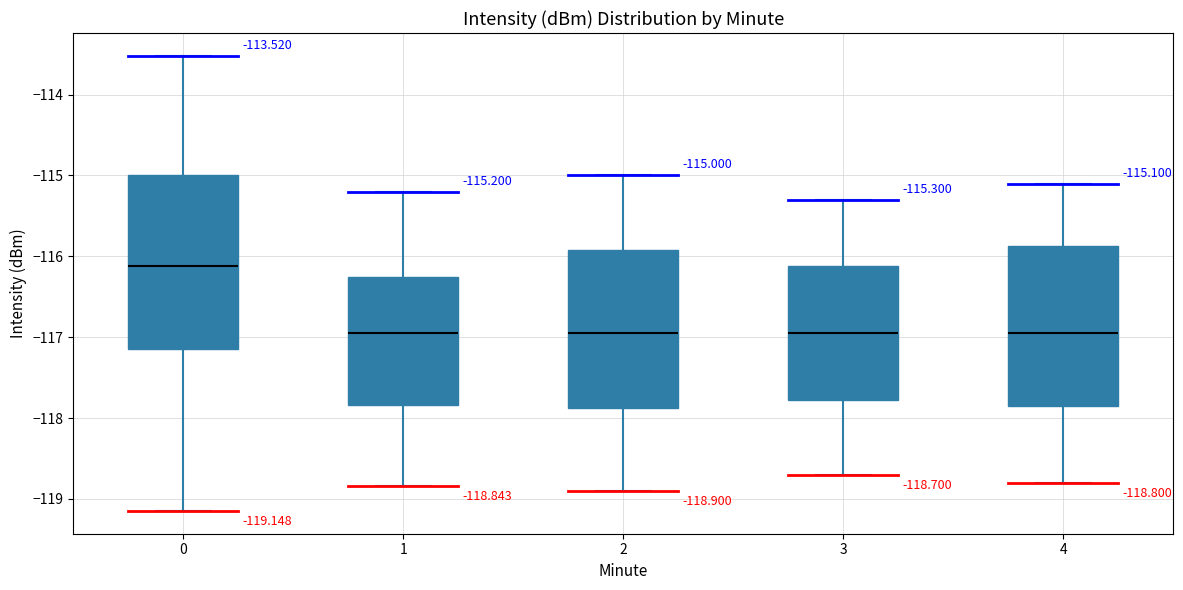

Which box is the tallest, from its lower edge to its upper edge?

0